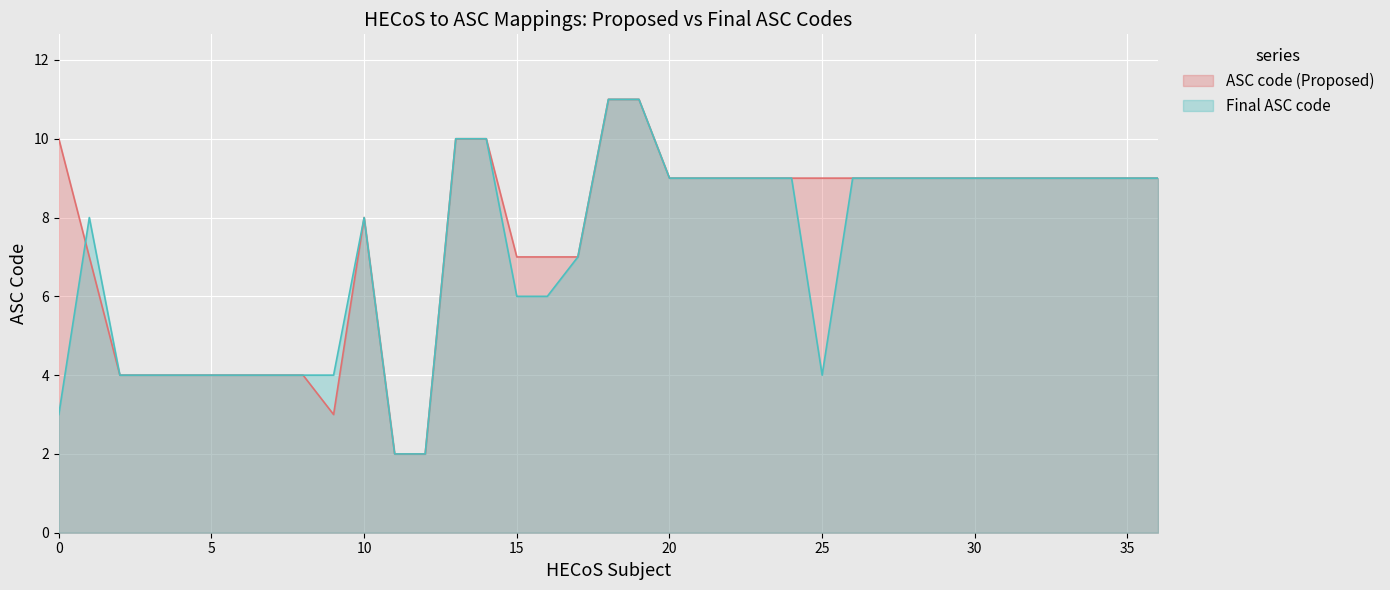

Rank the series by their average value, from highest to lowest.

ASC code (Proposed), Final ASC code